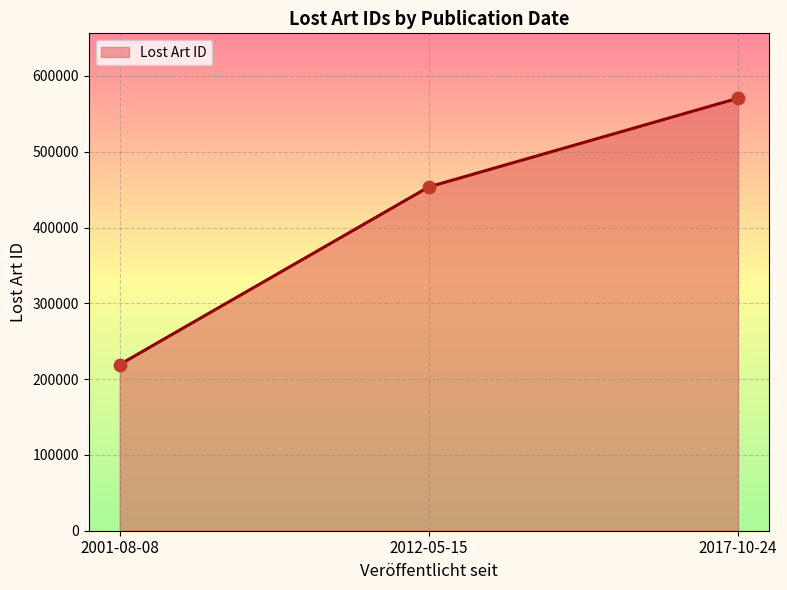

Between 2001-08-08 and 2012-05-15, which is larger?

2012-05-15